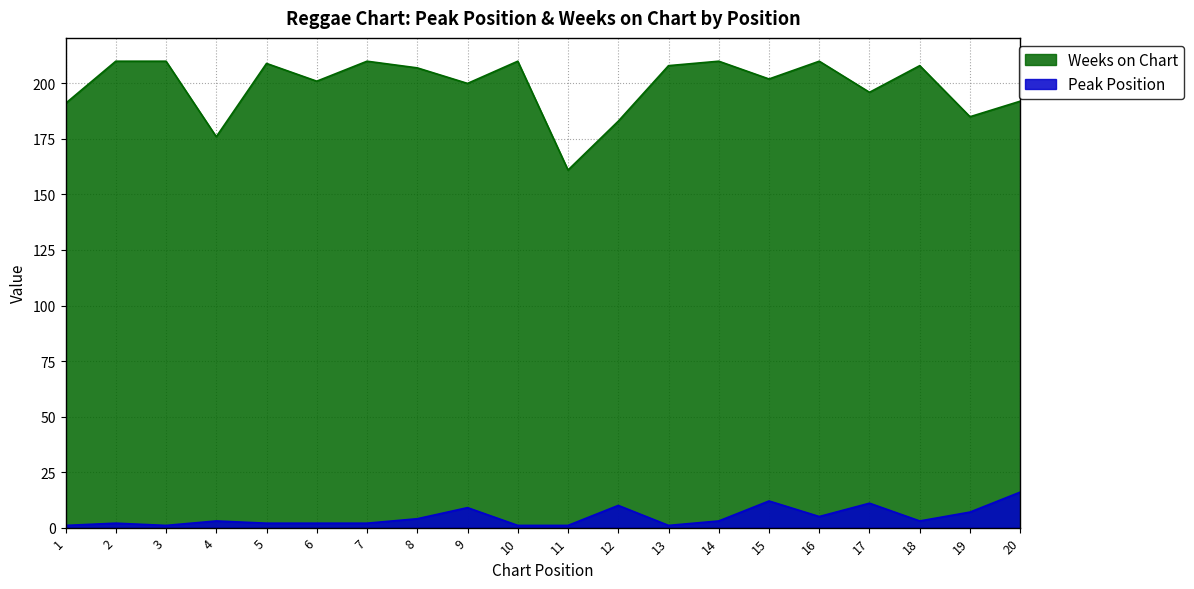

Where does the Weeks on Chart series first go above 207?

2